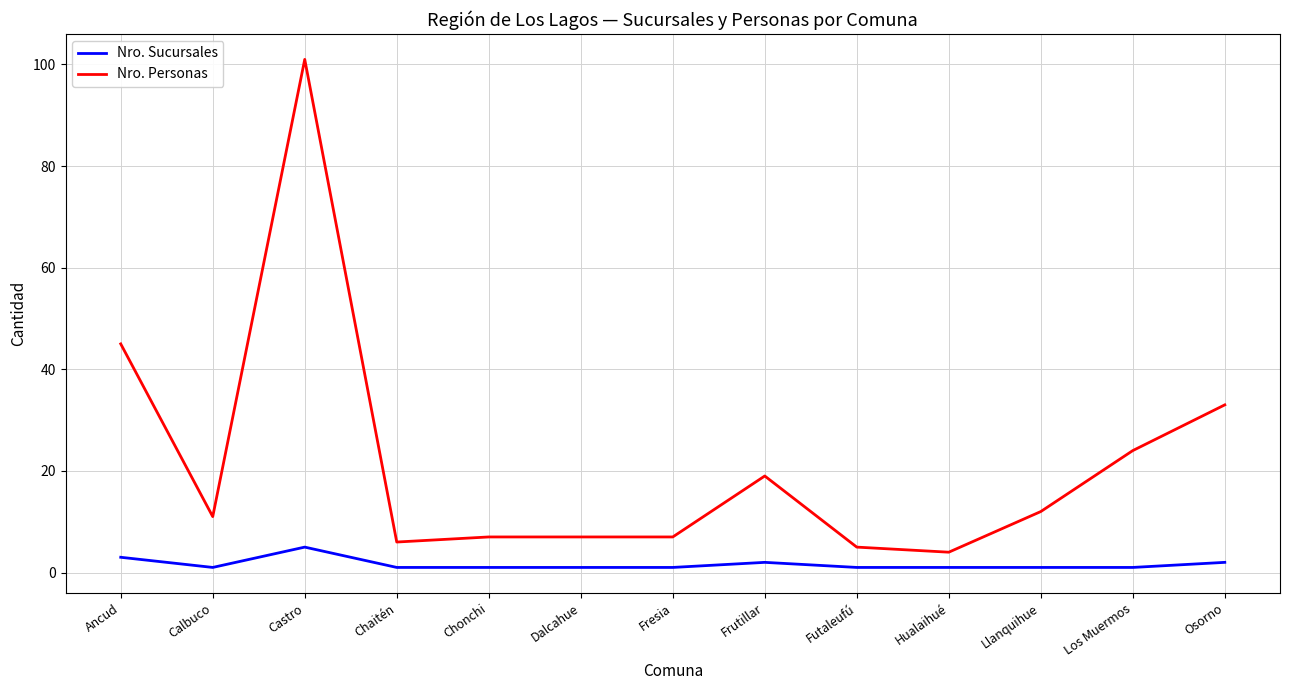

True or false: Nro. Sucursales has a value of 5 at Castro.

True